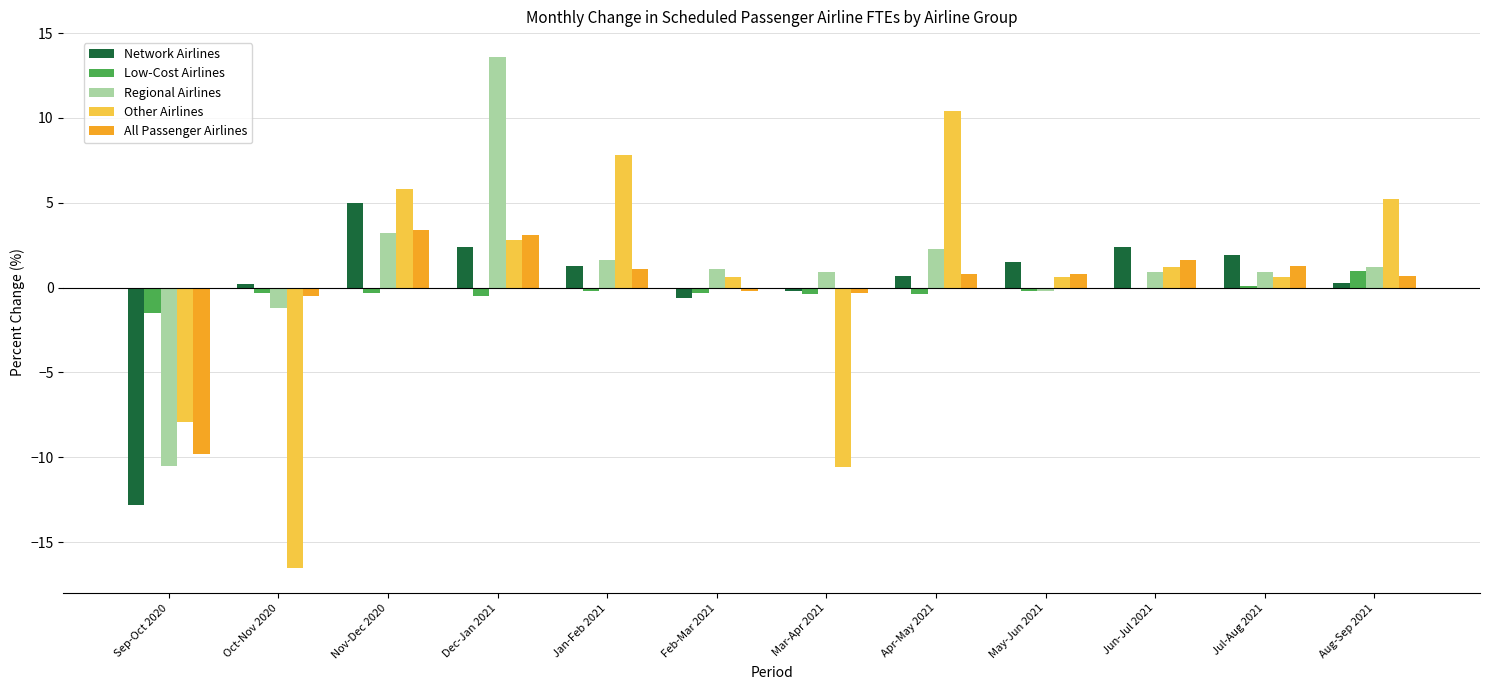

Between Jan-Feb 2021 and Jun-Jul 2021, which series saw the biggest shift?

Other Airlines